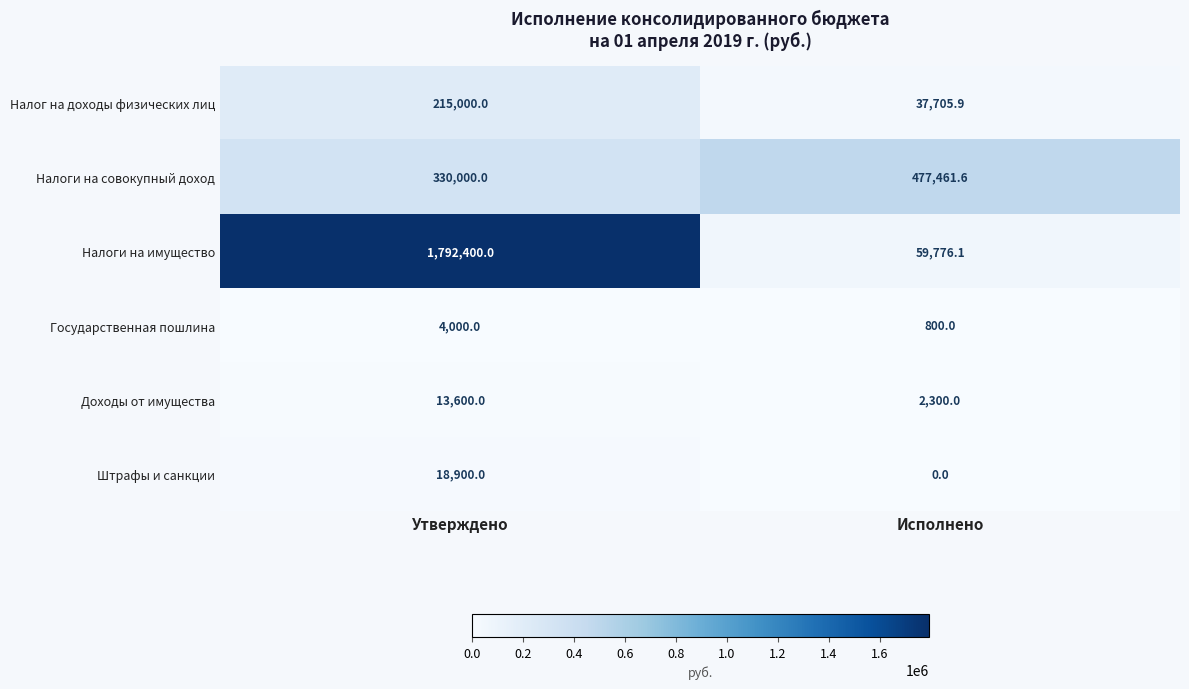

The Налоги на имущество series shows 59776.1 at Исполнено. True or false?

True